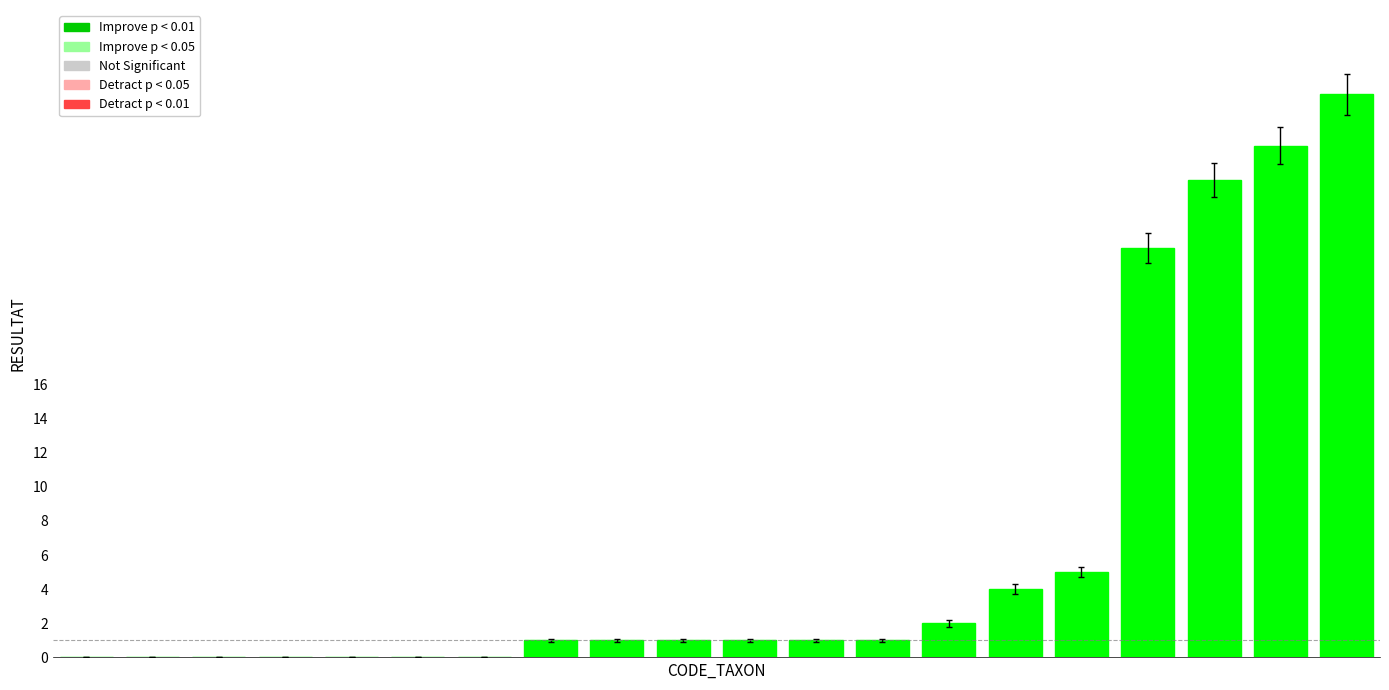

Does the chart contain stacked bars?

No